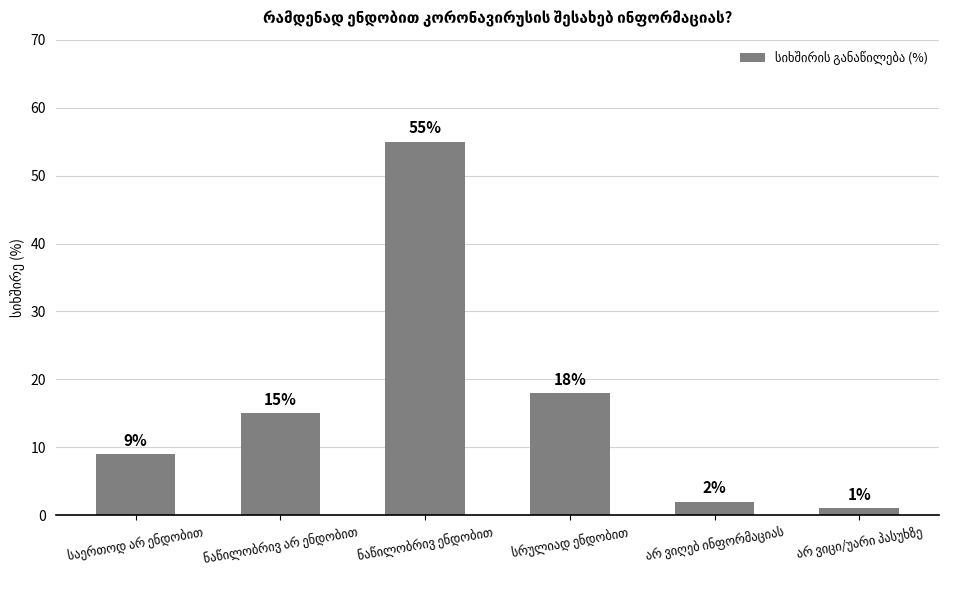

What is the greatest value displayed?

55